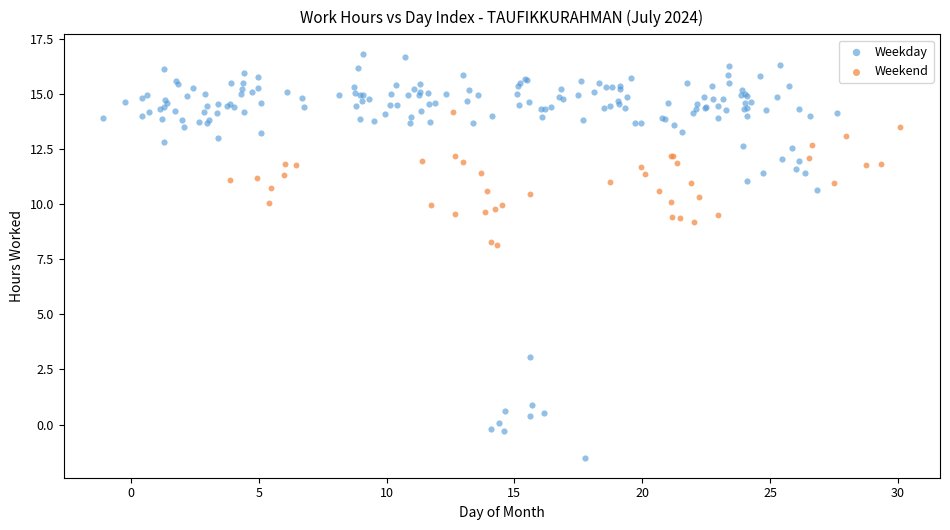

Which series has the largest Y range (max minus min)?

Weekday